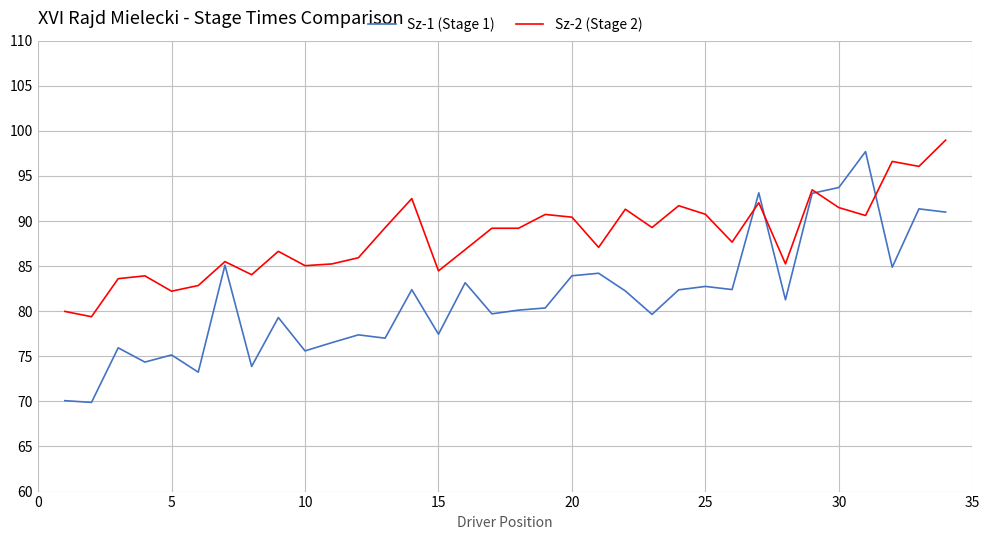

How many times do Sz-1 (Stage 1) and Sz-2 (Stage 2) cross each other?

4